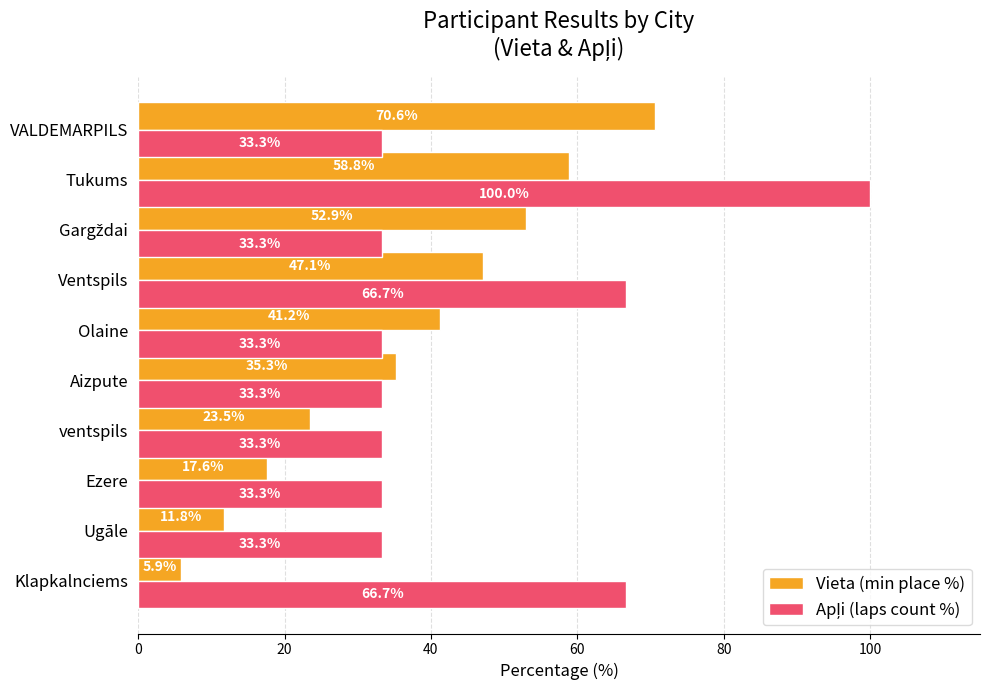

The value of Vieta (min place %) at Klapkalnciems is 5.9. True or false?

True